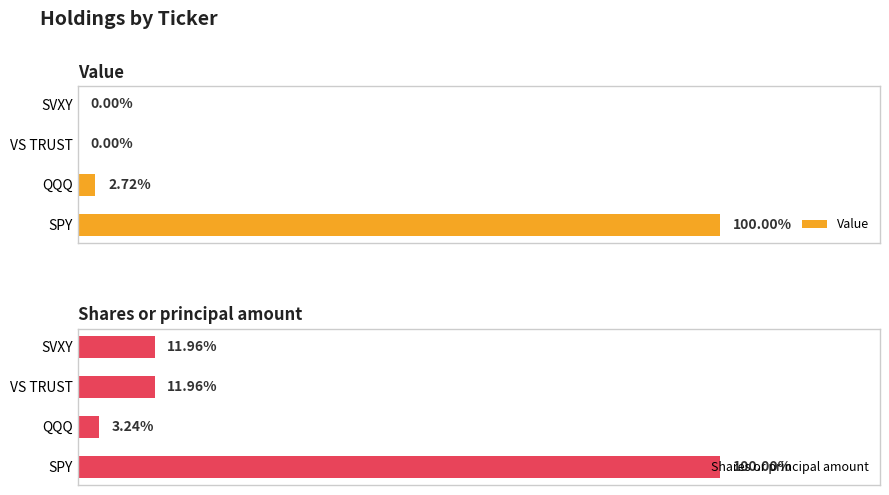

Rank the series by their maximum value, from lowest to highest.

Value, Shares or principal amount